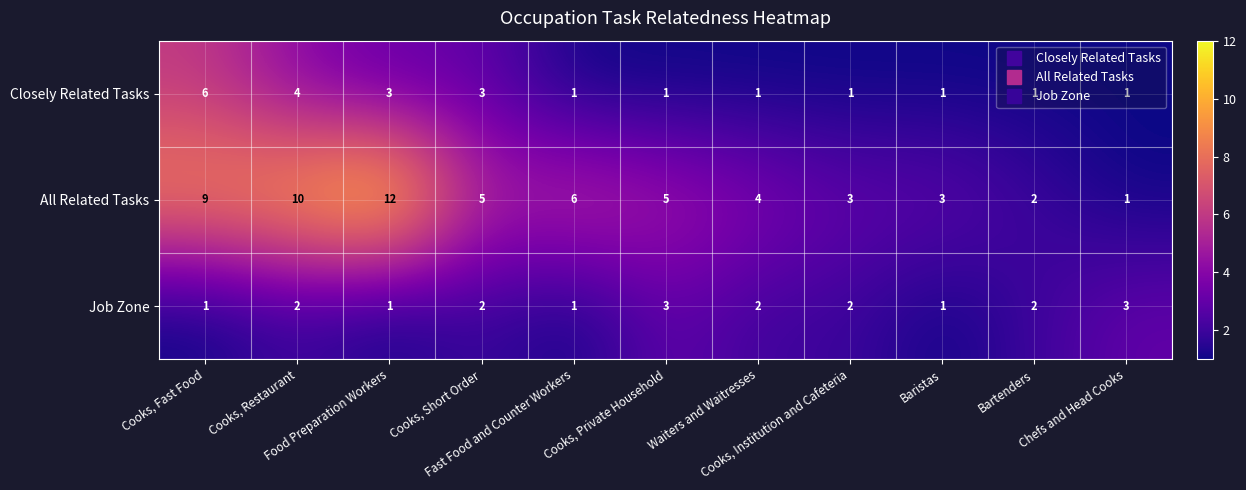

What is the maximum value shown in the chart?

12